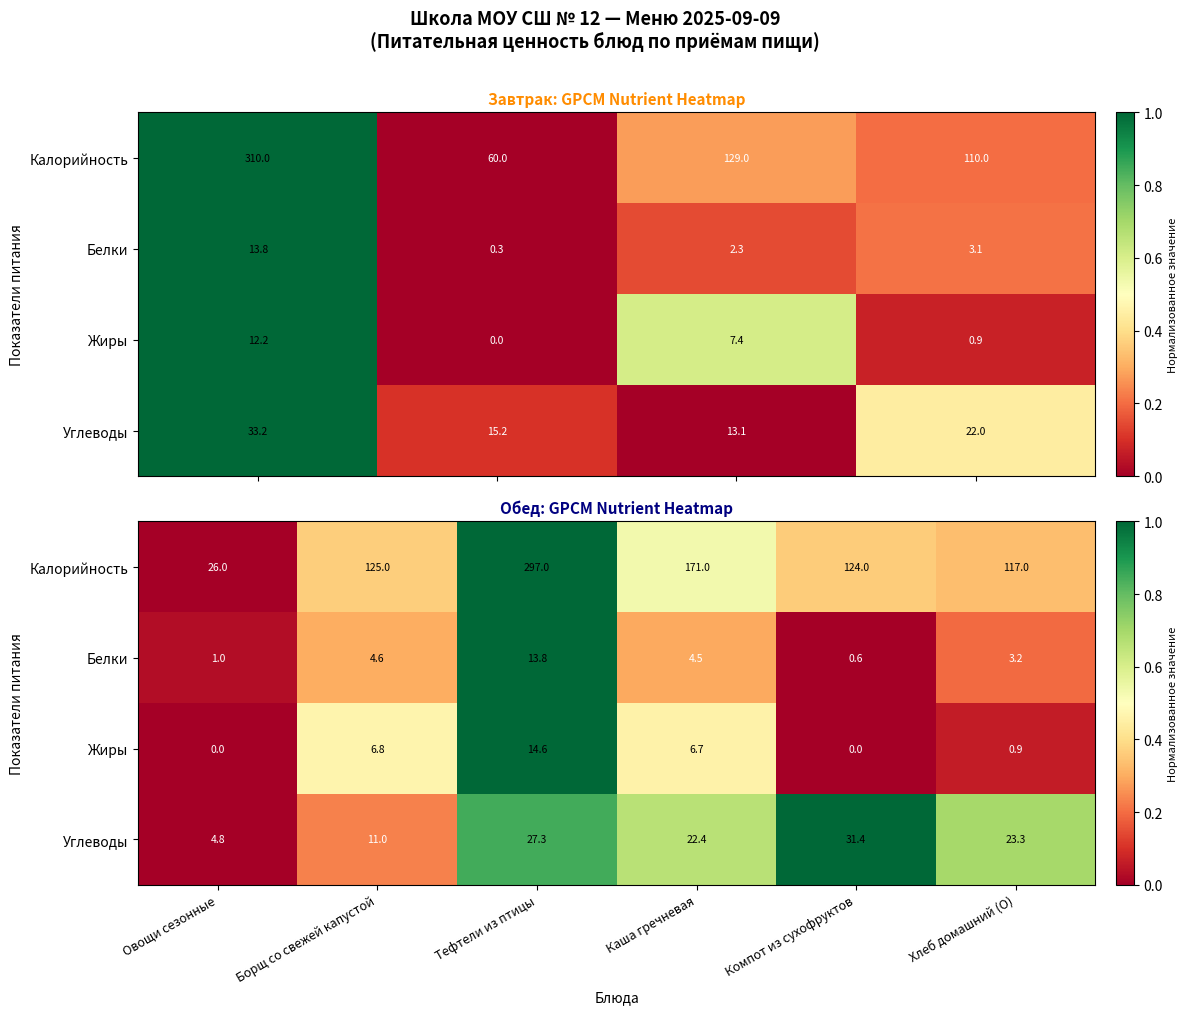

How many Углеводы values are between 0 and 1?

6